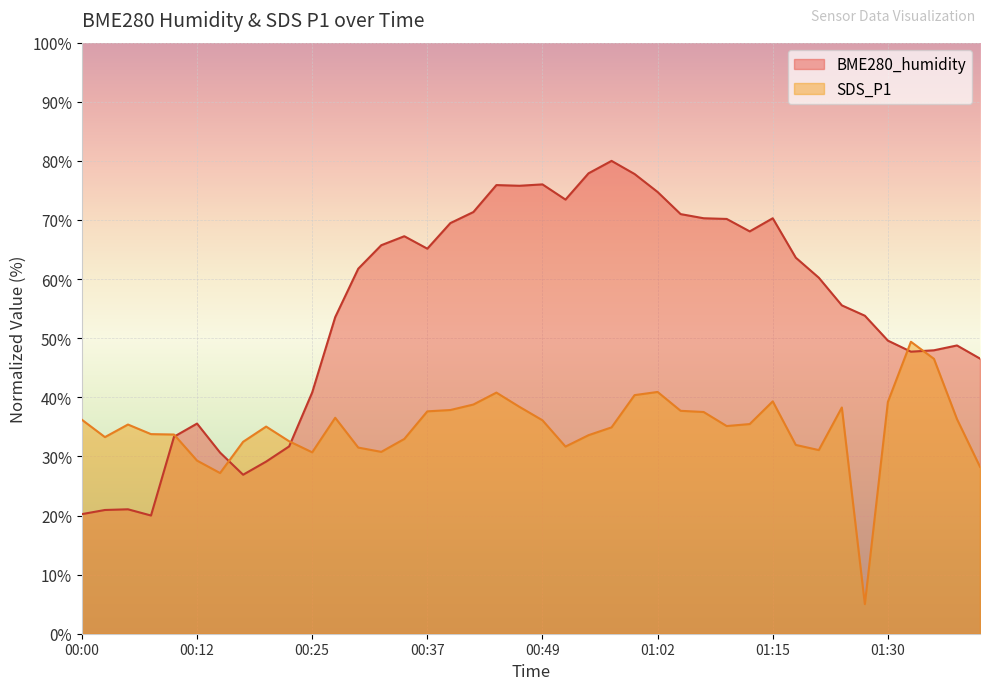

How many interior local peaks does the SDS_P1 series have?

8